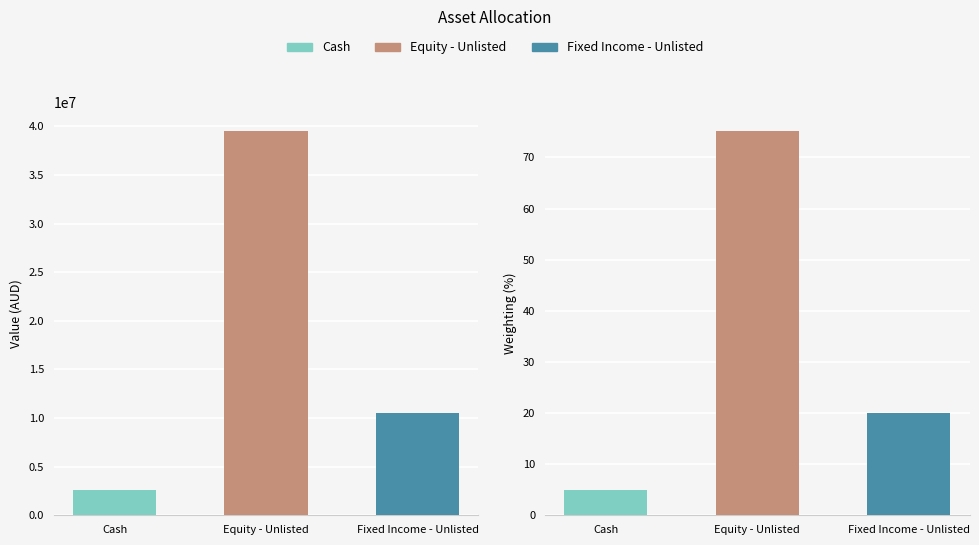

What is the smallest value displayed?

2598257.3